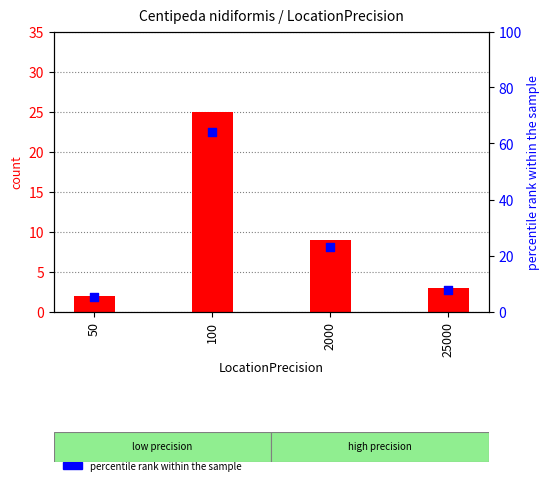

What are all the series names shown in the legend?

count, percentile rank within the sample